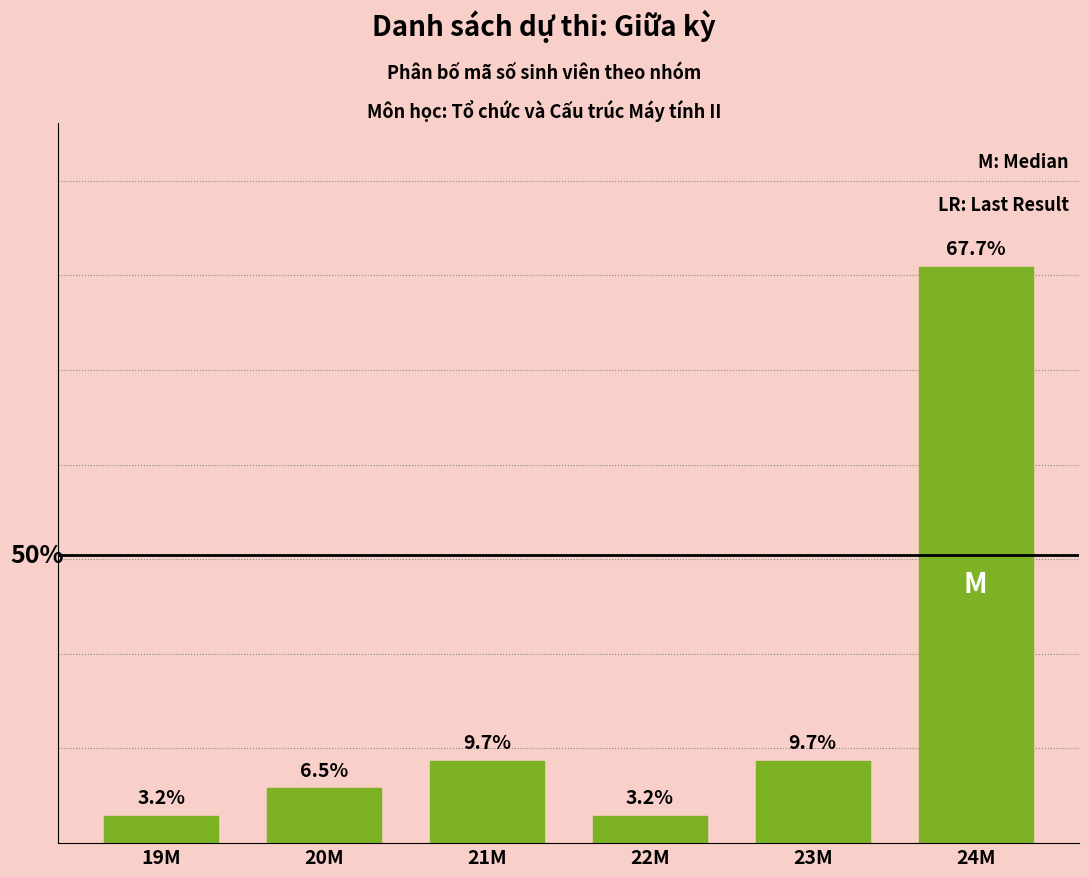

Which category has the highest value across all series?

24M